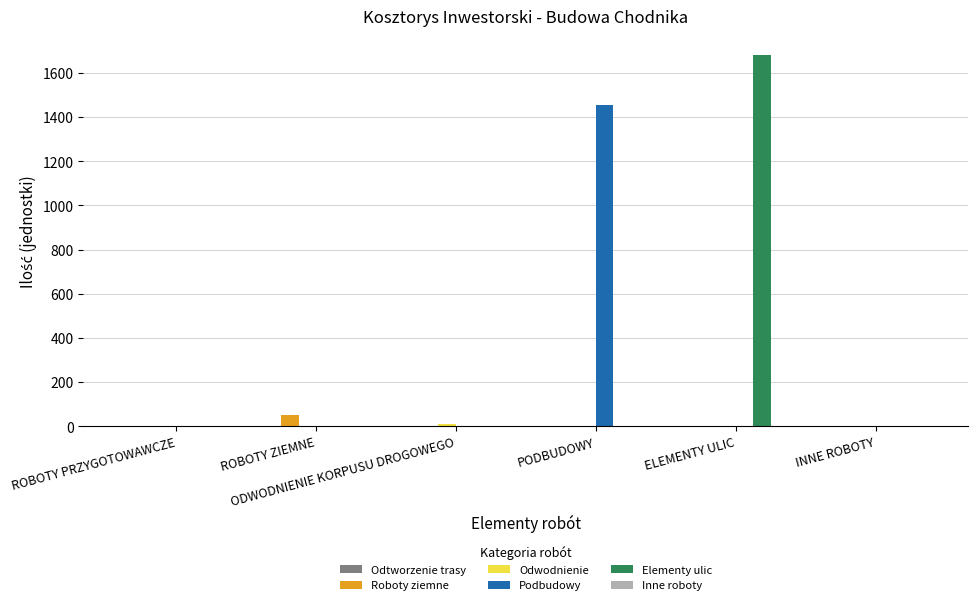

The Elementy ulic series shows 1076.5 at PODBUDOWY. True or false?

False